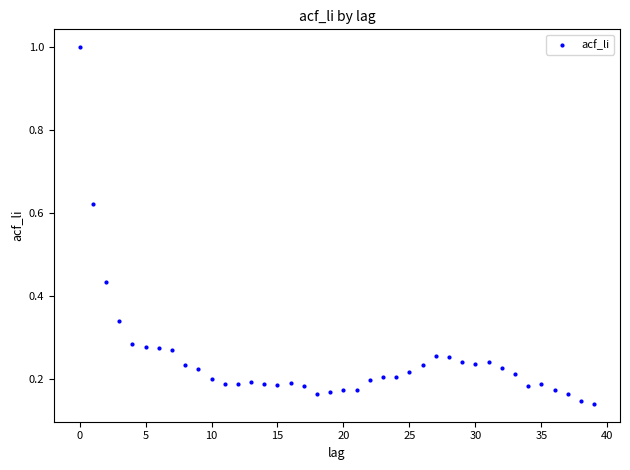

What is the range of Y values (max minus min)?

0.9